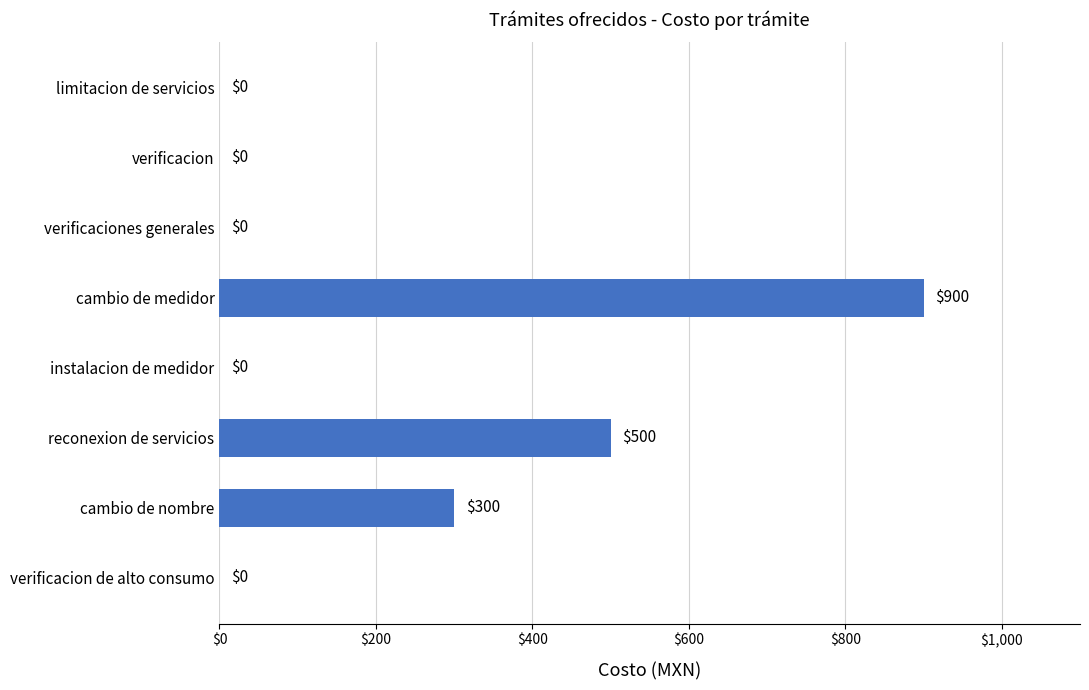

What is the sum of all values?

1700